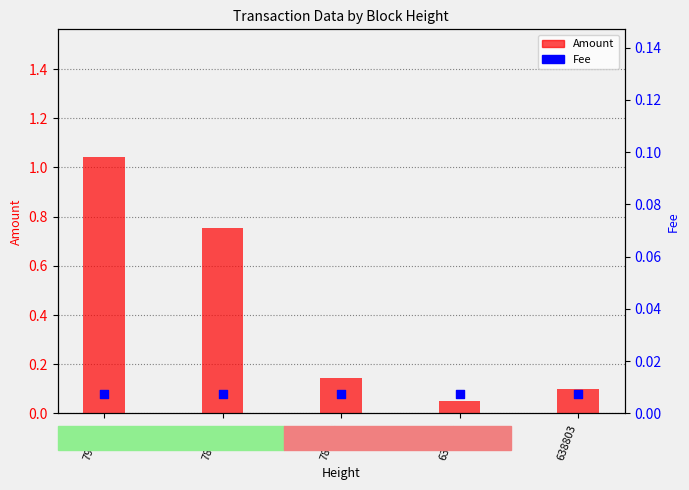

Is the value of Amount at 789470 greater than the value of Fee at 638804?

Yes